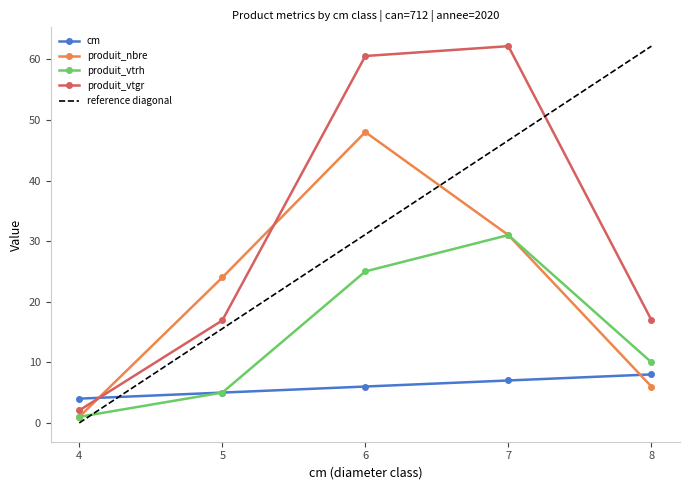

The value of cm at 8 is 3.8. True or false?

False